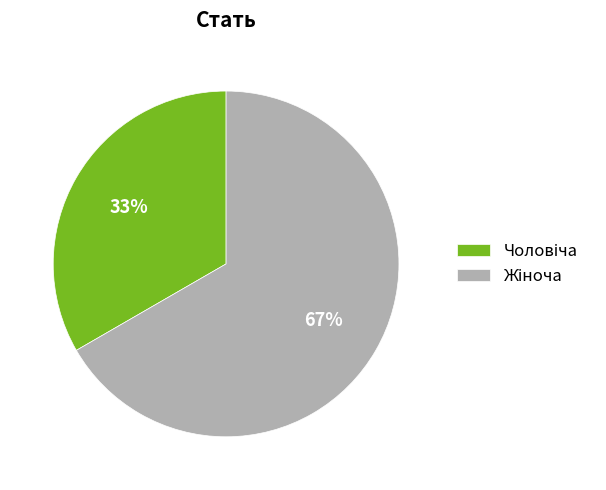

Does any single category account for the majority?

Yes